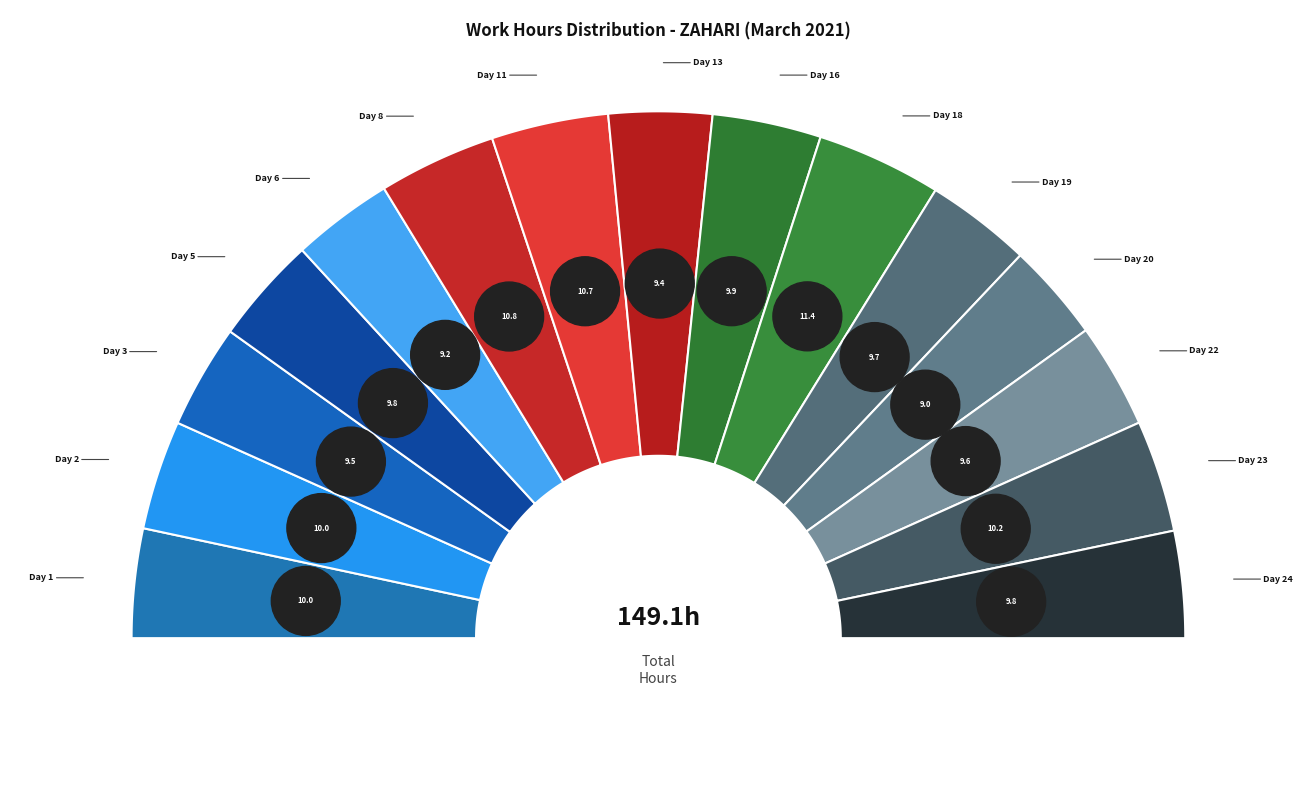

Between Day 2 and Day 20, which is larger?

Day 2